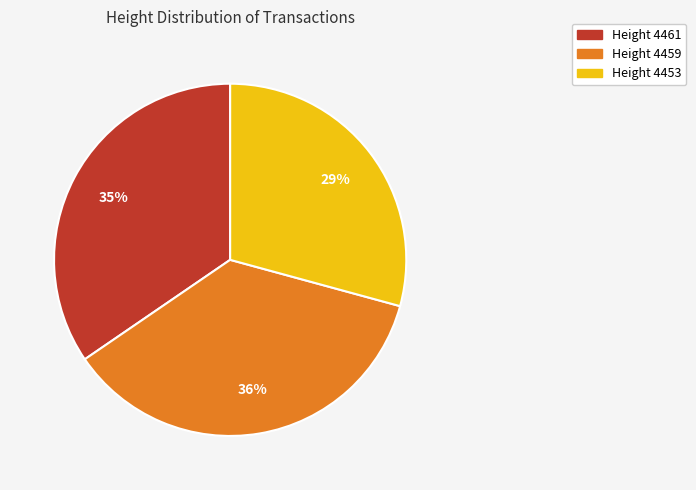

Does any single category account for the majority?

No